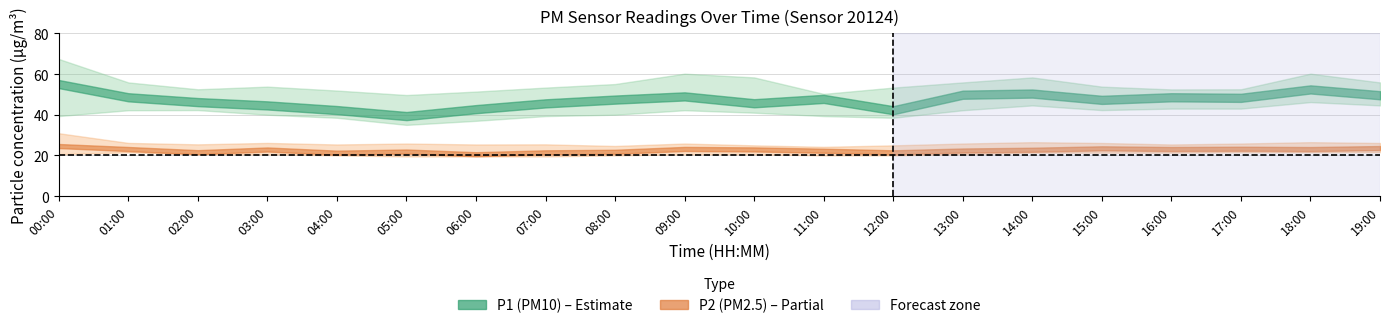

The P1 series shows 49.8 at 13:00. True or false?

True